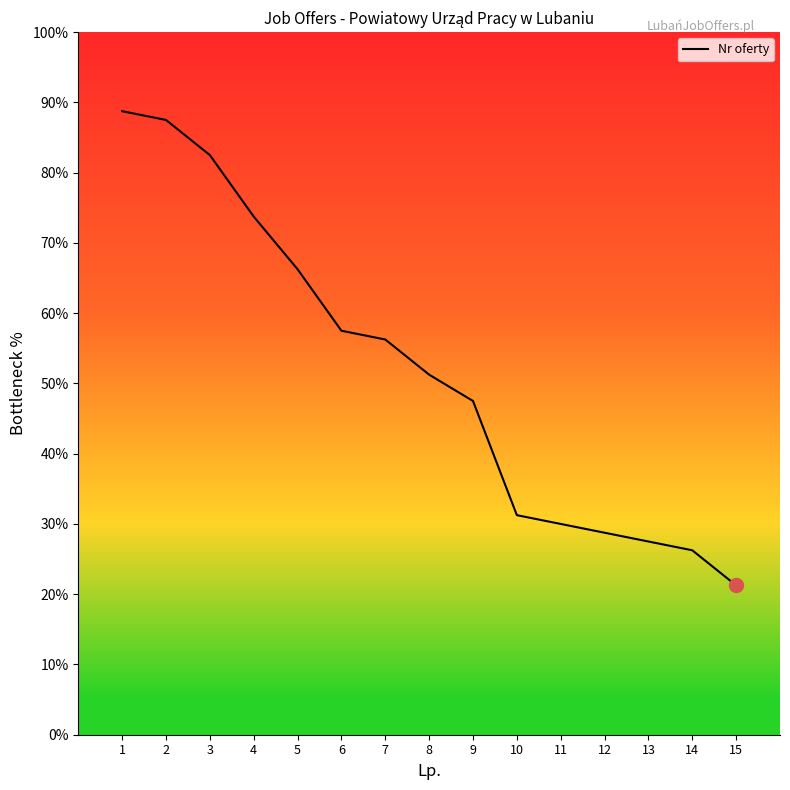

What is the greatest value displayed?

88.8